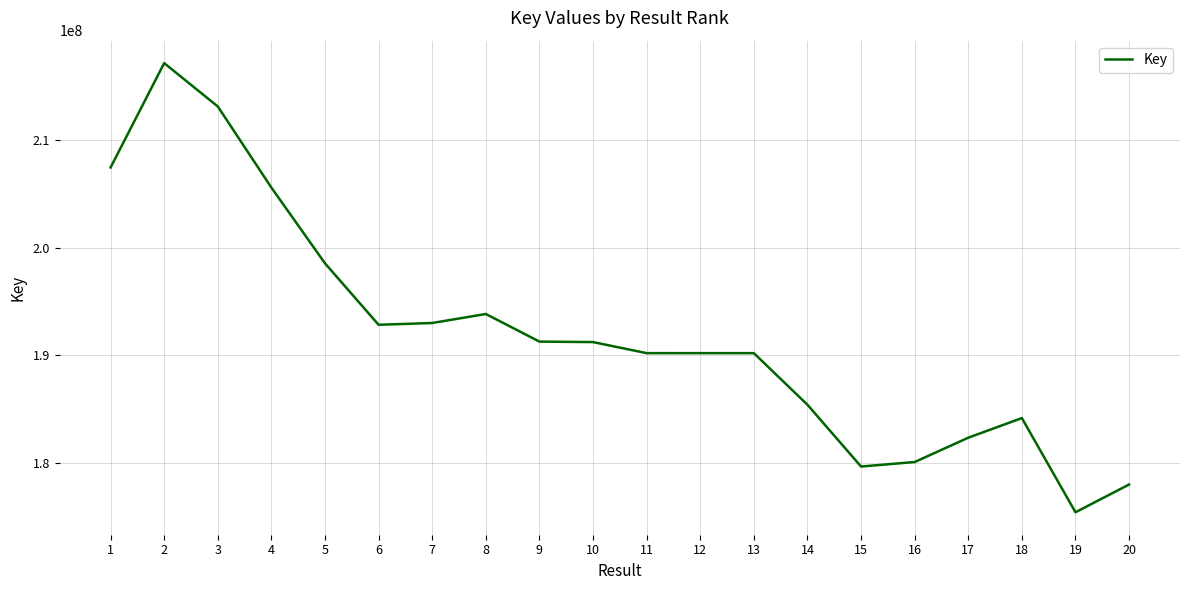

How many categories are shown in the chart?

20